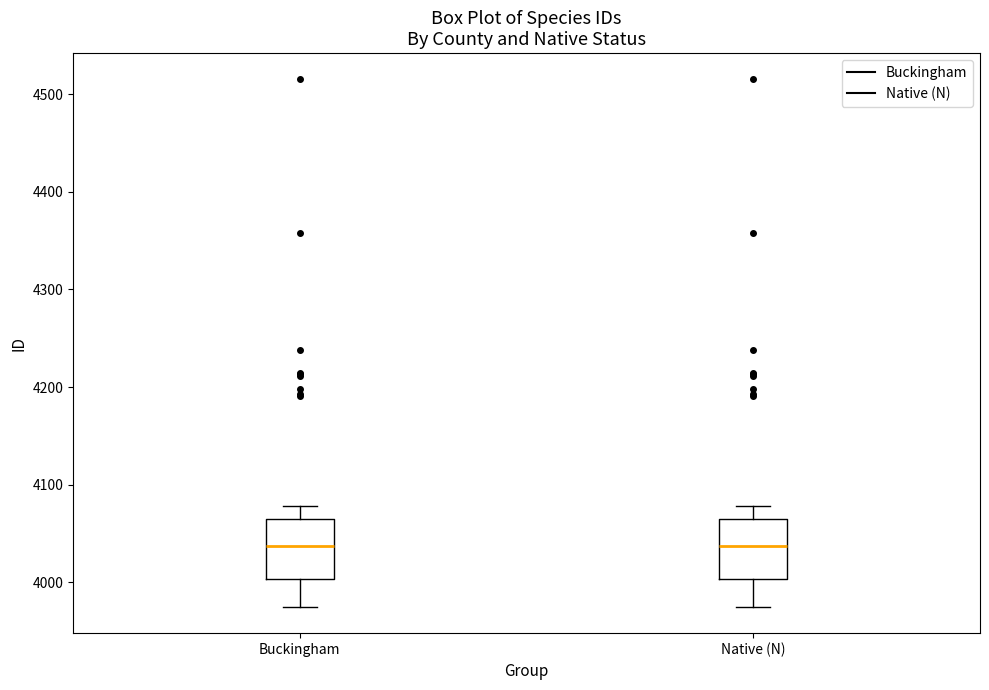

Where does the median line of the box for Buckingham sit on the y-axis? The values are not printed on the chart, so give them approximately, as read against the axis.

4040